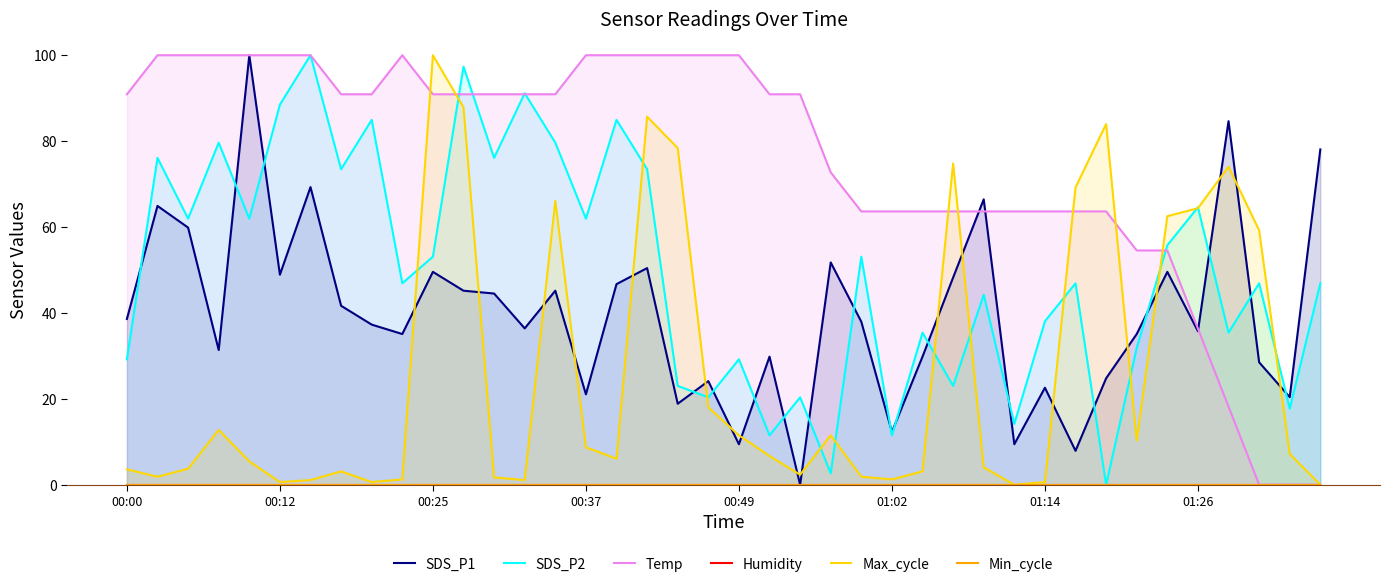

Which has a higher value, 39 or 11?

39